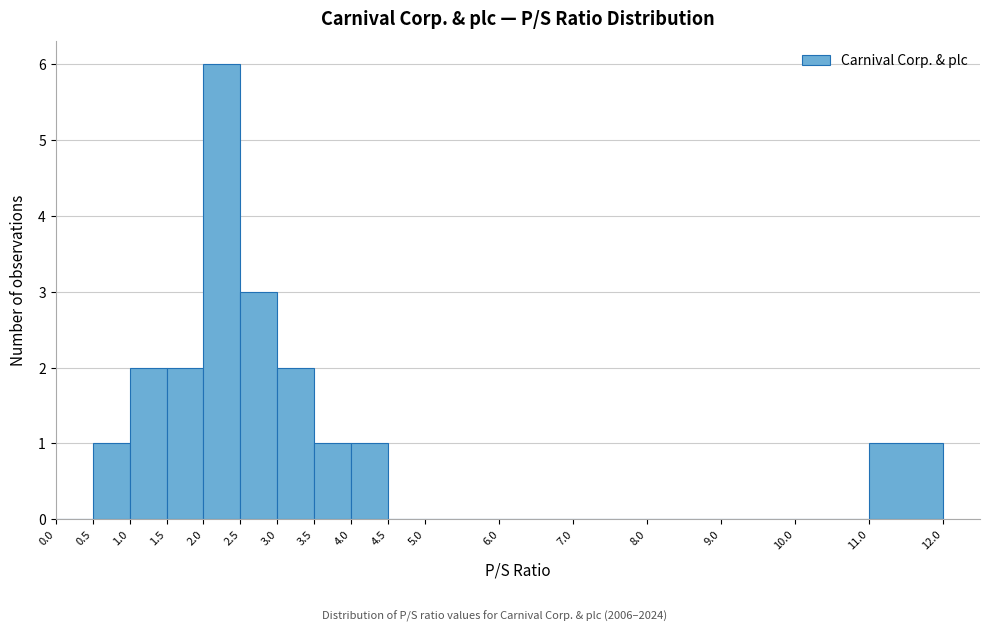

Over which range of the x-axis is the bar tallest?

2.0 to 2.5